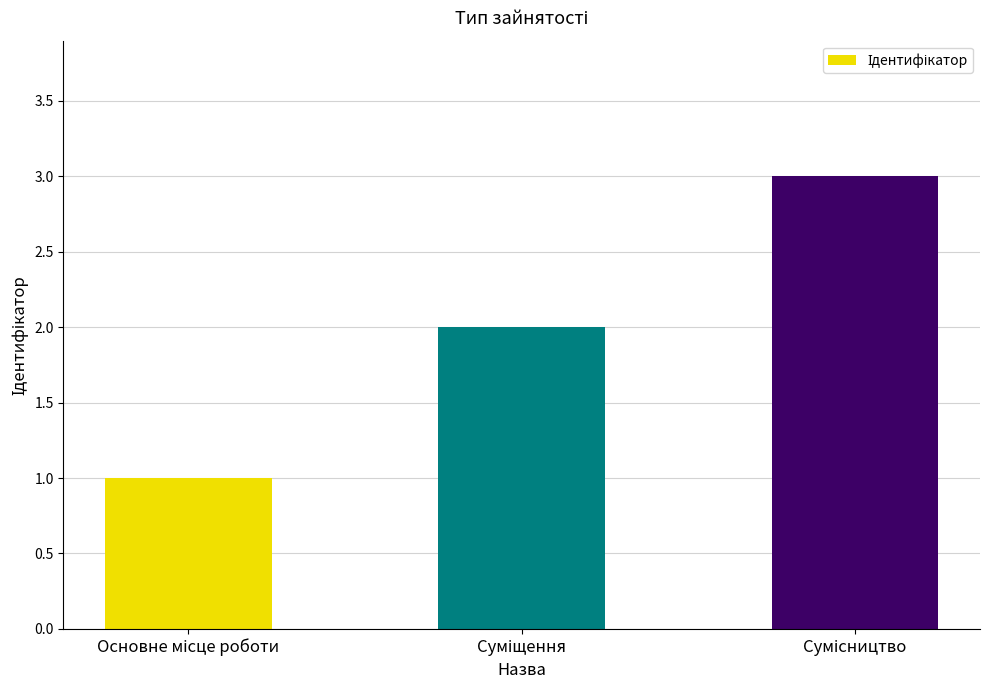

What is the maximum value shown in the chart?

3